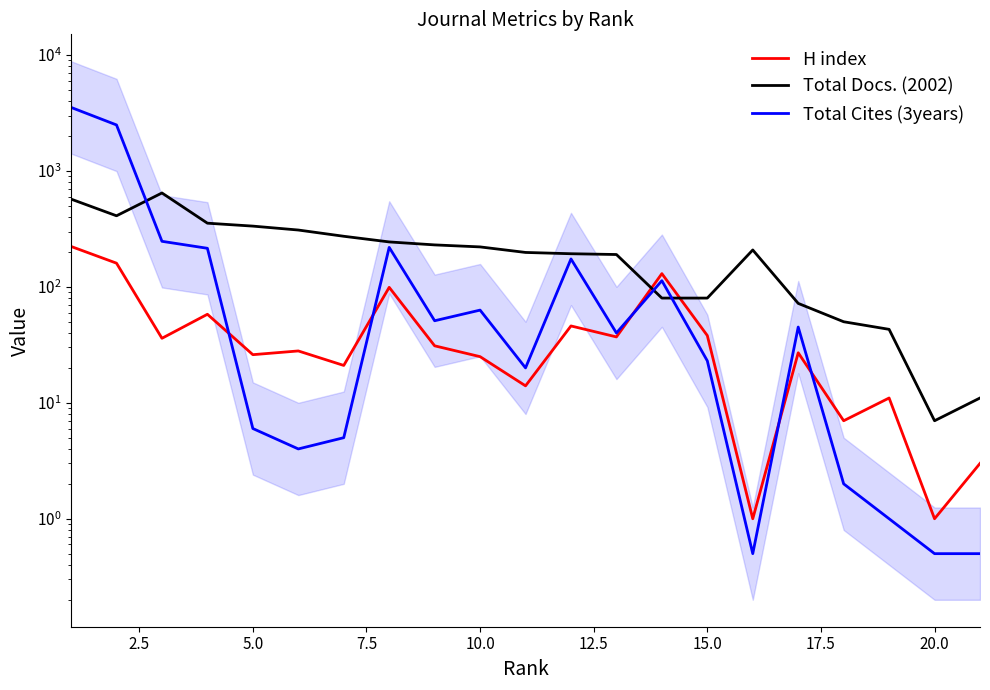

Between 10.0 and 5.0, which is larger?

5.0